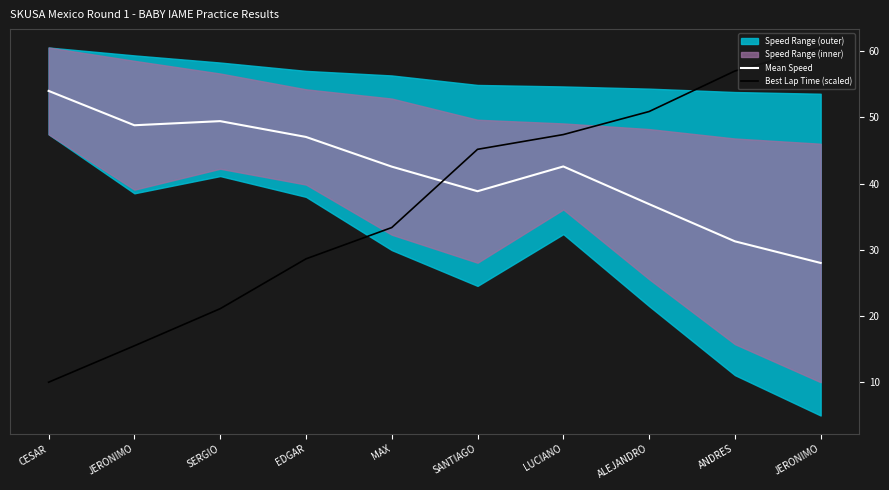

True or false: Best Lap Time (scaled) and Mean Speed cross at least once.

True